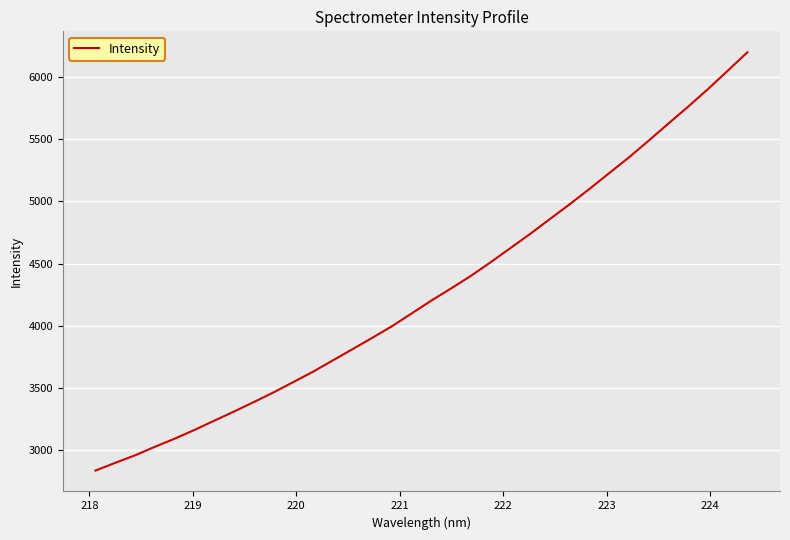

What is the greatest value displayed?

6199.2